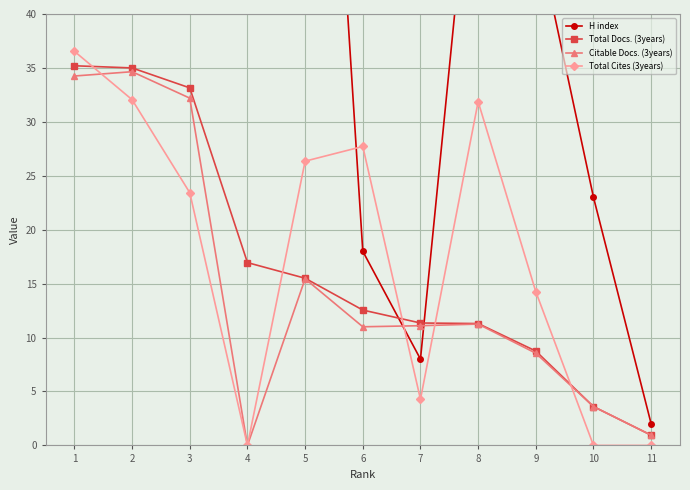

What is the sum of all H index values?

559.0